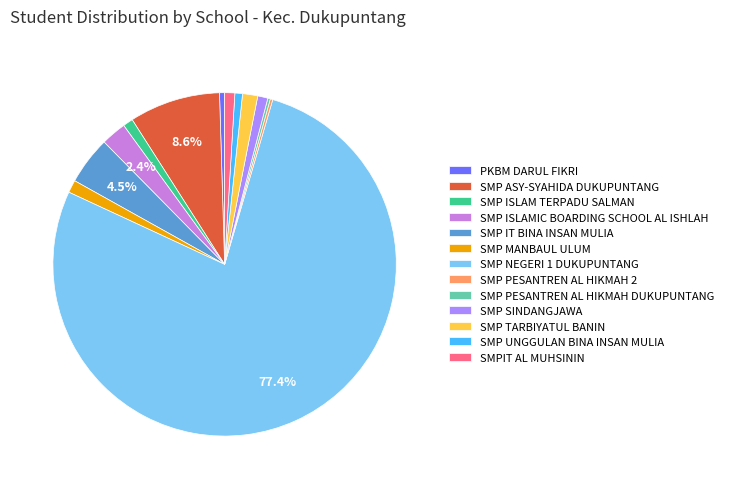

To the nearest percent, what percentage of the pie is SMP ASY-SYAHIDA DUKUPUNTANG?

9%